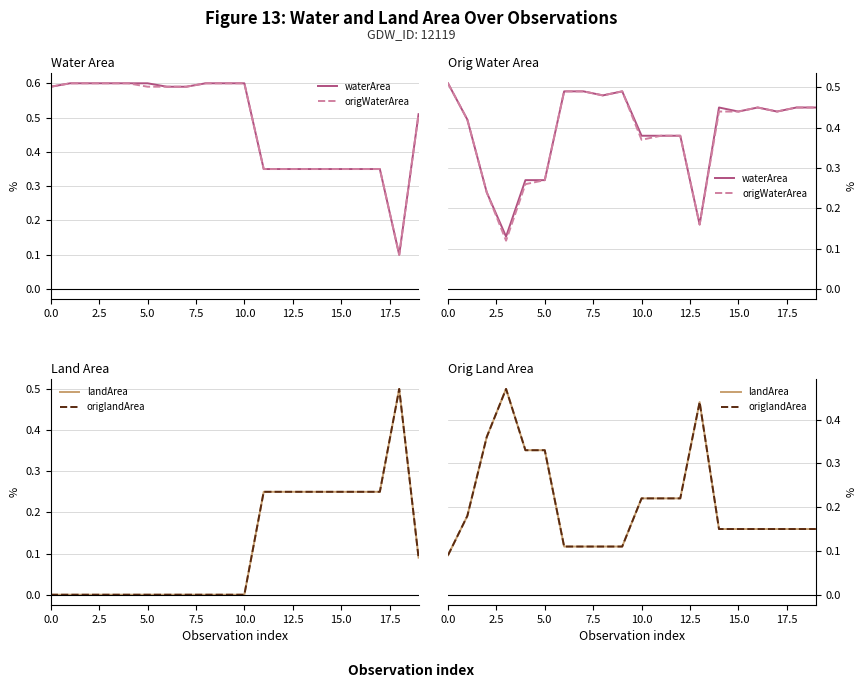

What is the sum of the landArea values at 2.5 and 15?

0.3